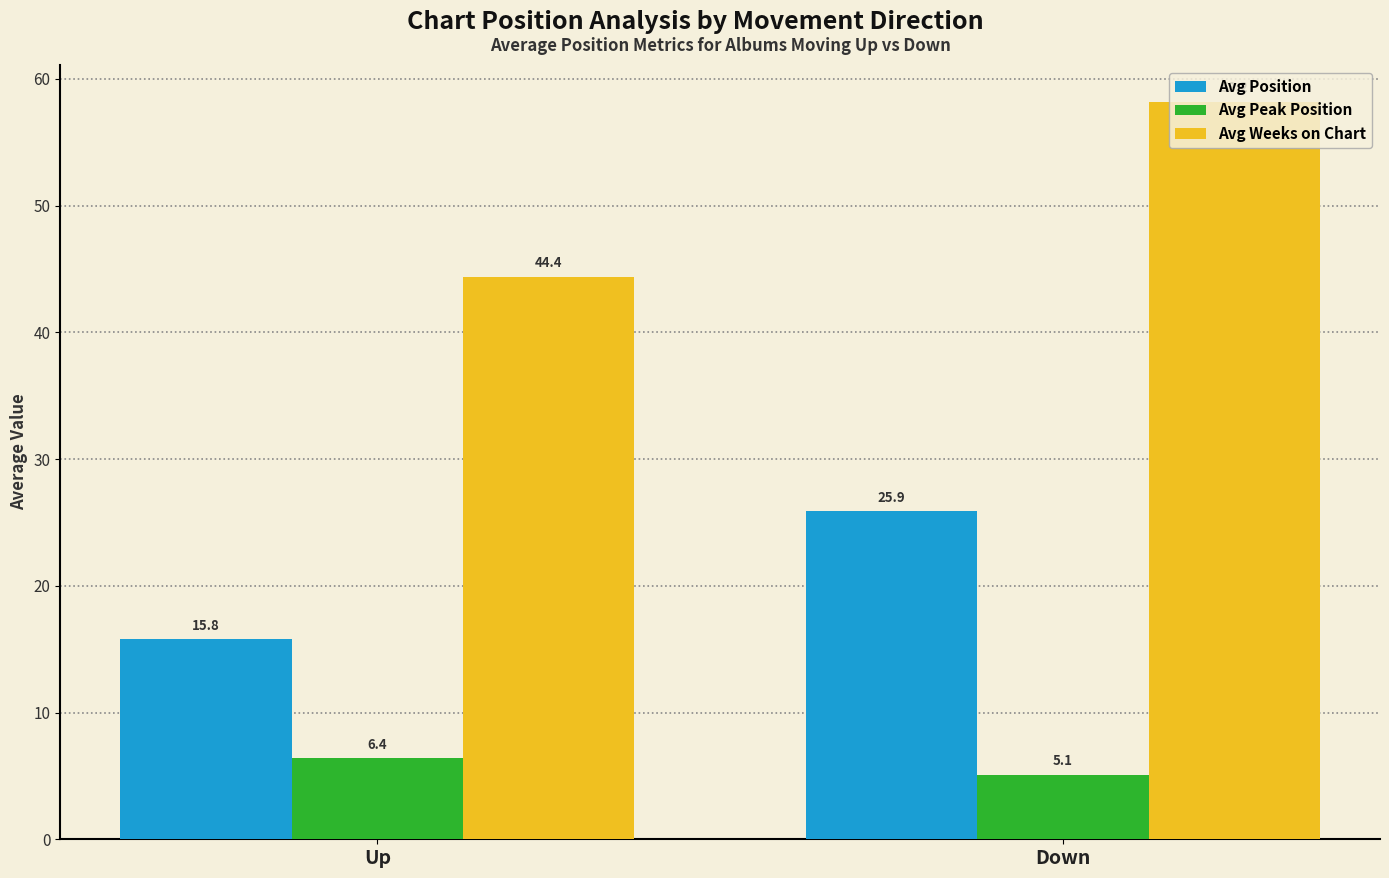

What are all the series names shown in the legend?

Avg Position, Avg Peak Position, Avg Weeks on Chart